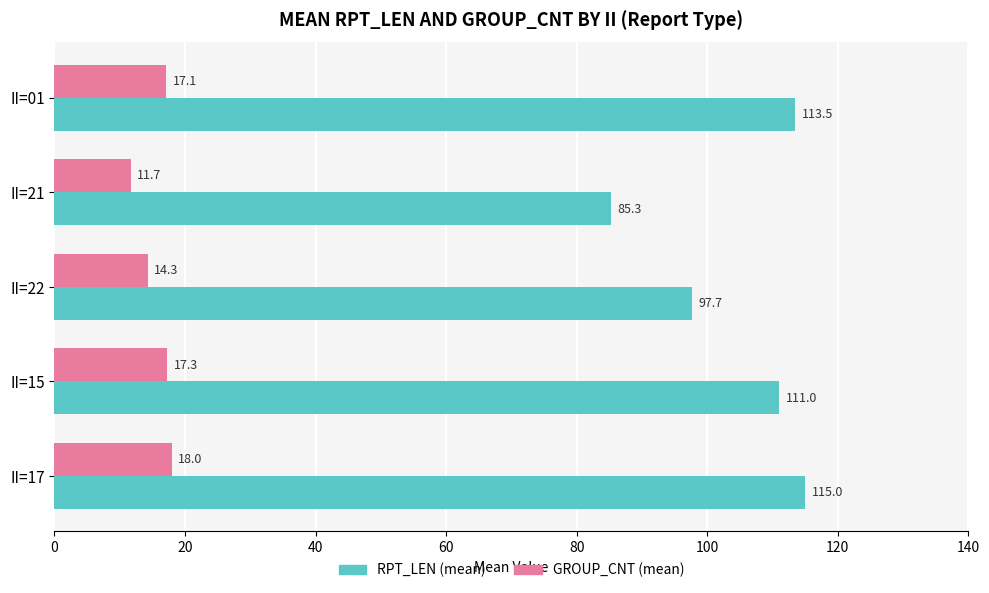

At how many categories does at least one series exceed 64?

5